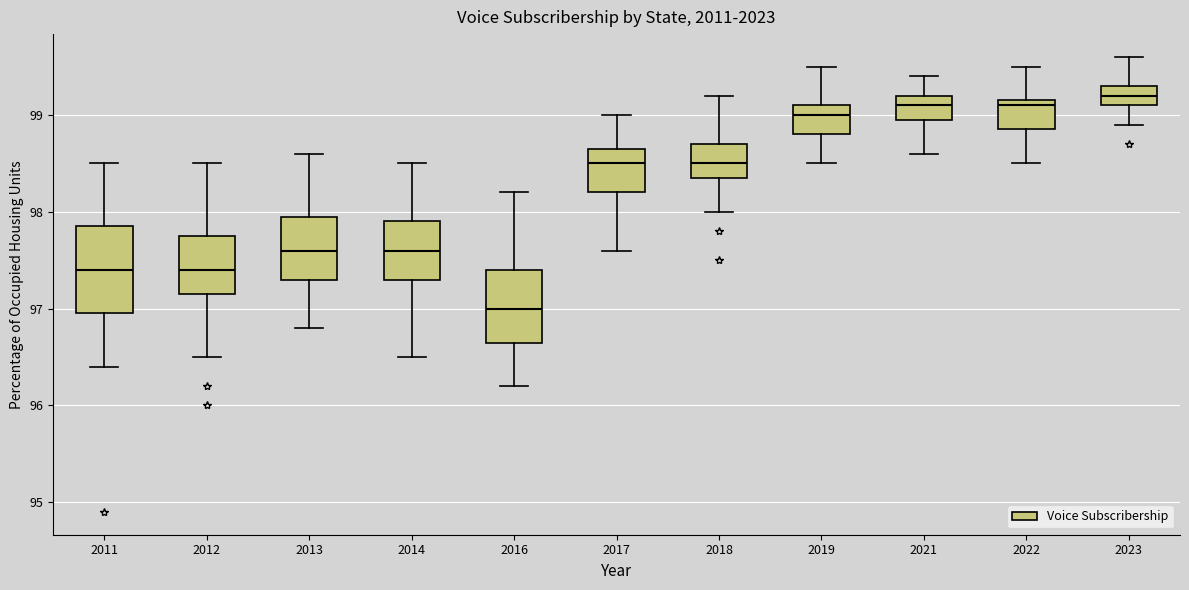

Which box has the highest median line?

2023